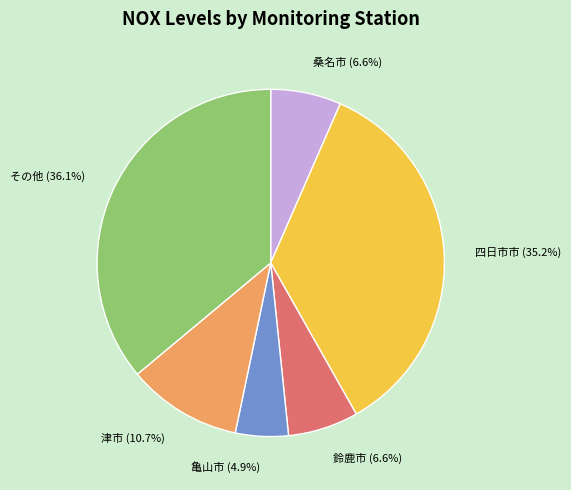

To the nearest percent, what is the difference between the largest and smallest slice percentages?

31%